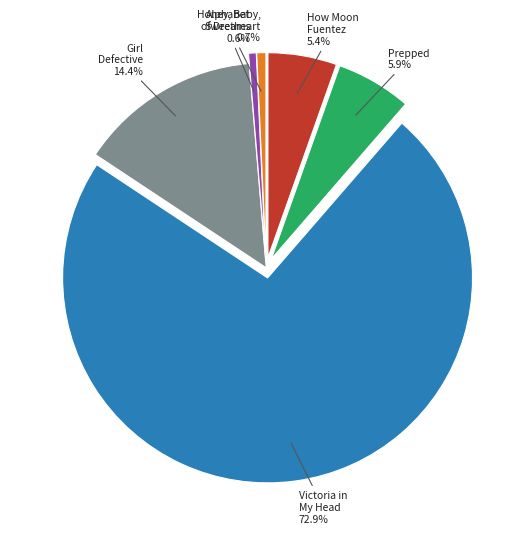

What portion of the pie excludes Prepped?

94.1%